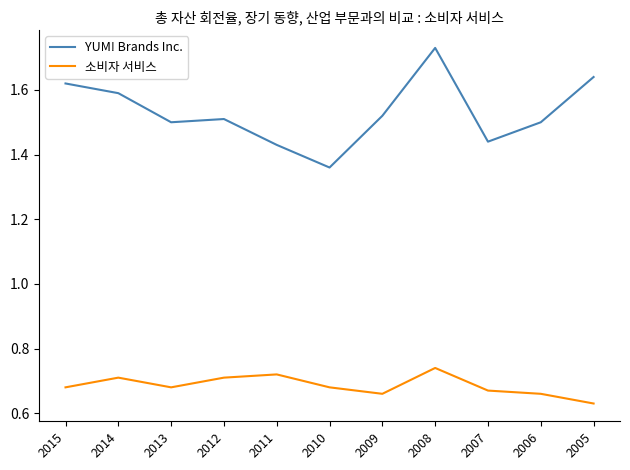

True or false: YUM! Brands Inc. and 소비자 서비스 cross at least once.

False